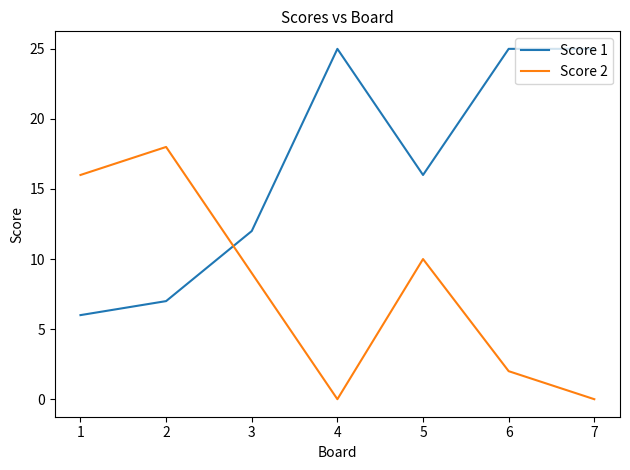

Reading left to right, transcribe all the data shown in this chart.

Score 1: 1=6	2=7	3=12	4=25	5=16	6=25	7=25
Score 2: 1=16	2=18	3=9	4=0	5=10	6=2	7=0